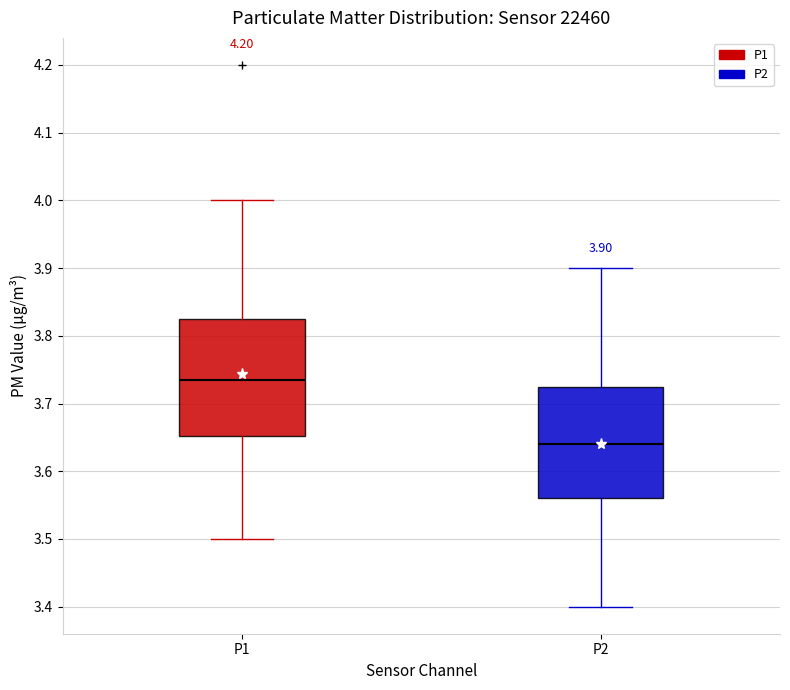

Which box has the highest median line?

P1